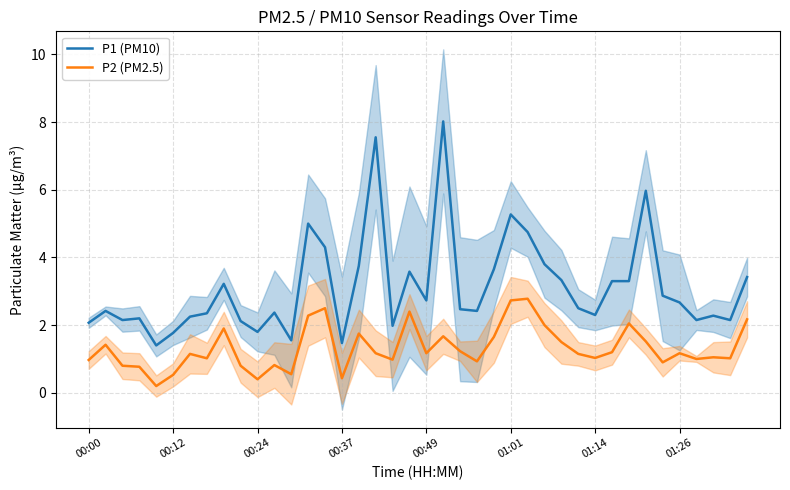

The value of P2 (PM2.5) at 01:14 is 1.0. True or false?

True